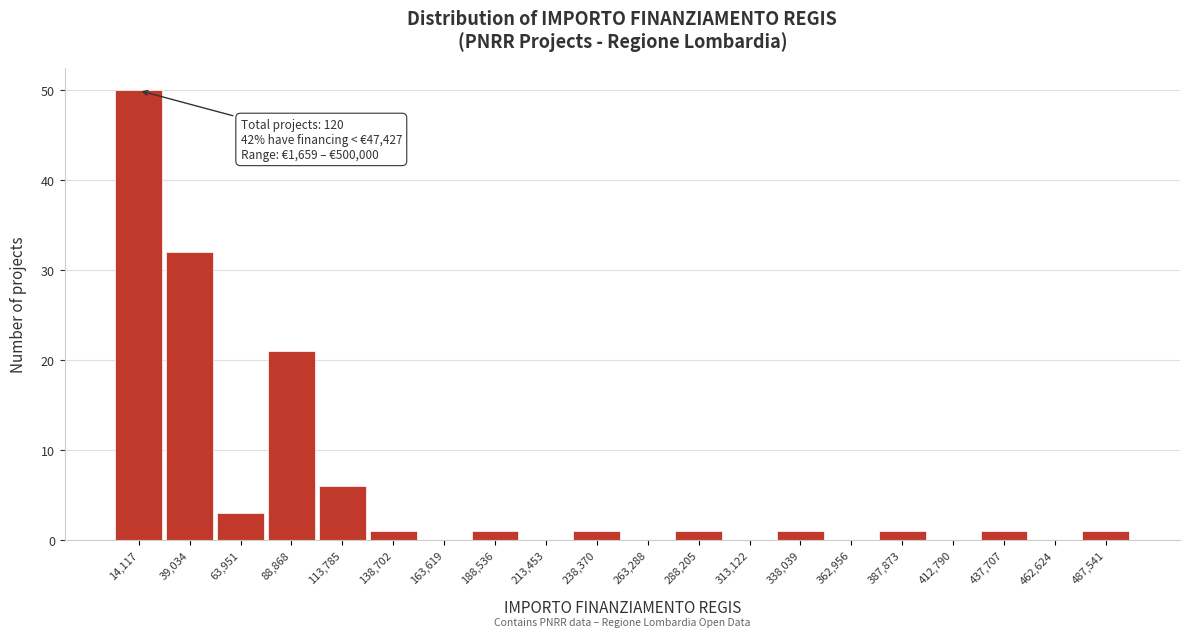

Over which range of the x-axis is the bar tallest?

0 to 25000